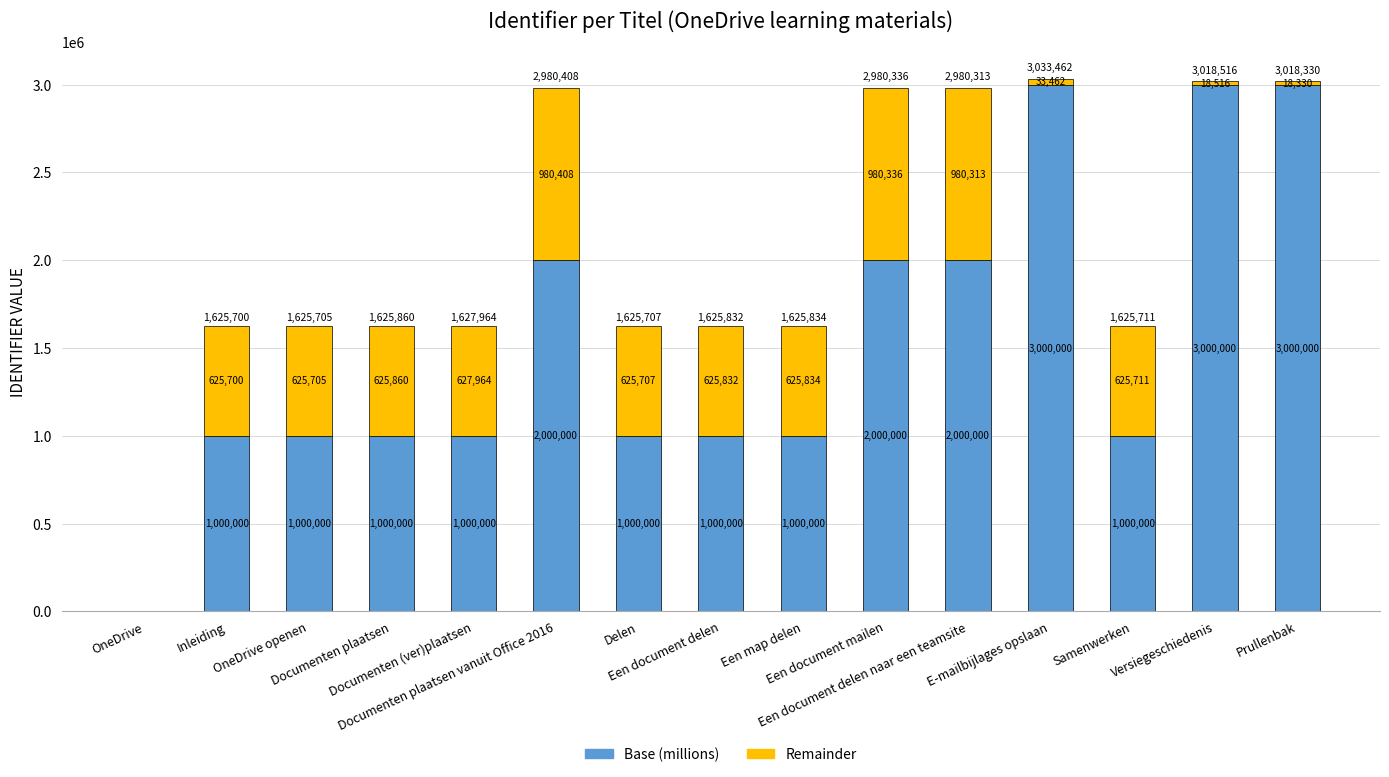

How many Base (millions) values are between 1000000 and 2000000?

11